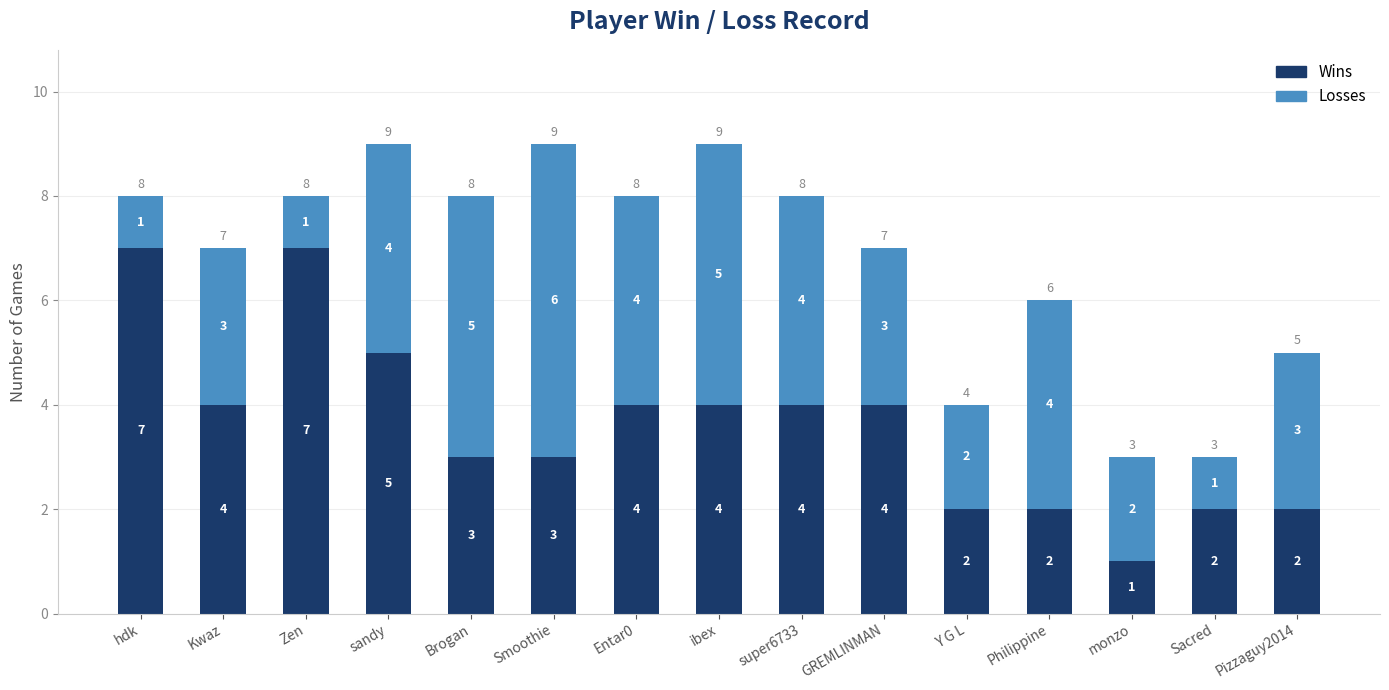

Count the number of categories in the chart.

15